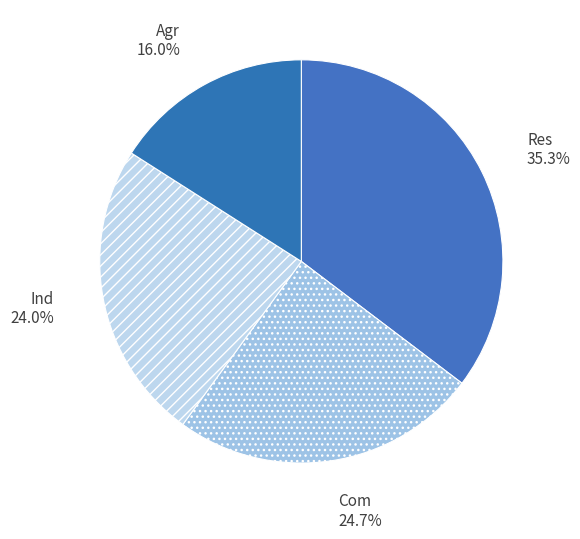

What is the largest slice in the pie chart?

Res